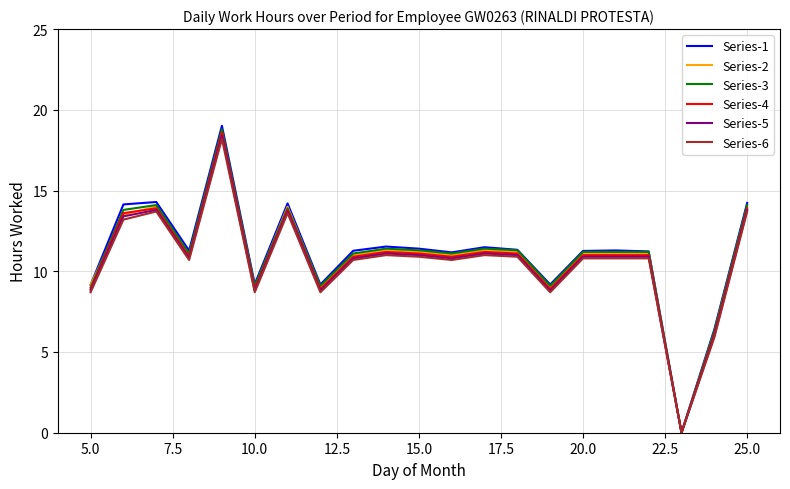

Which series has the widest spread of values?

Series-1